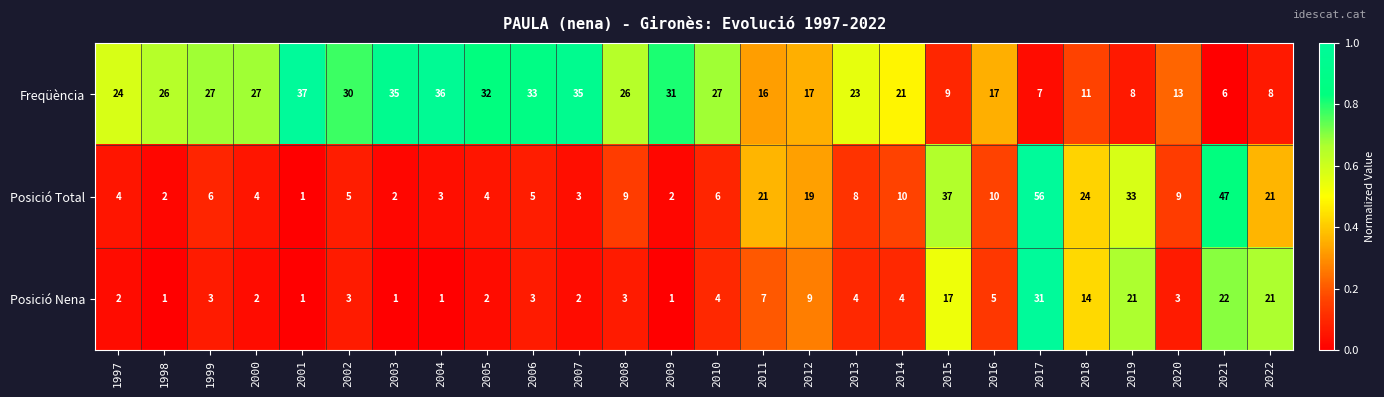

Count the number of categories in the chart.

26